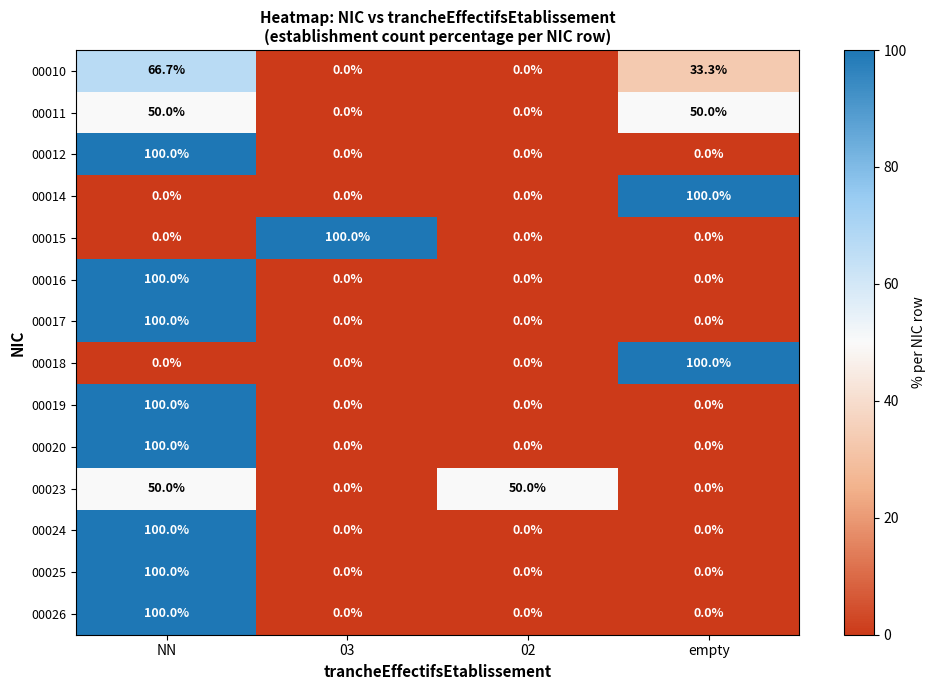

What is the sum of all 00014 values?

100.0